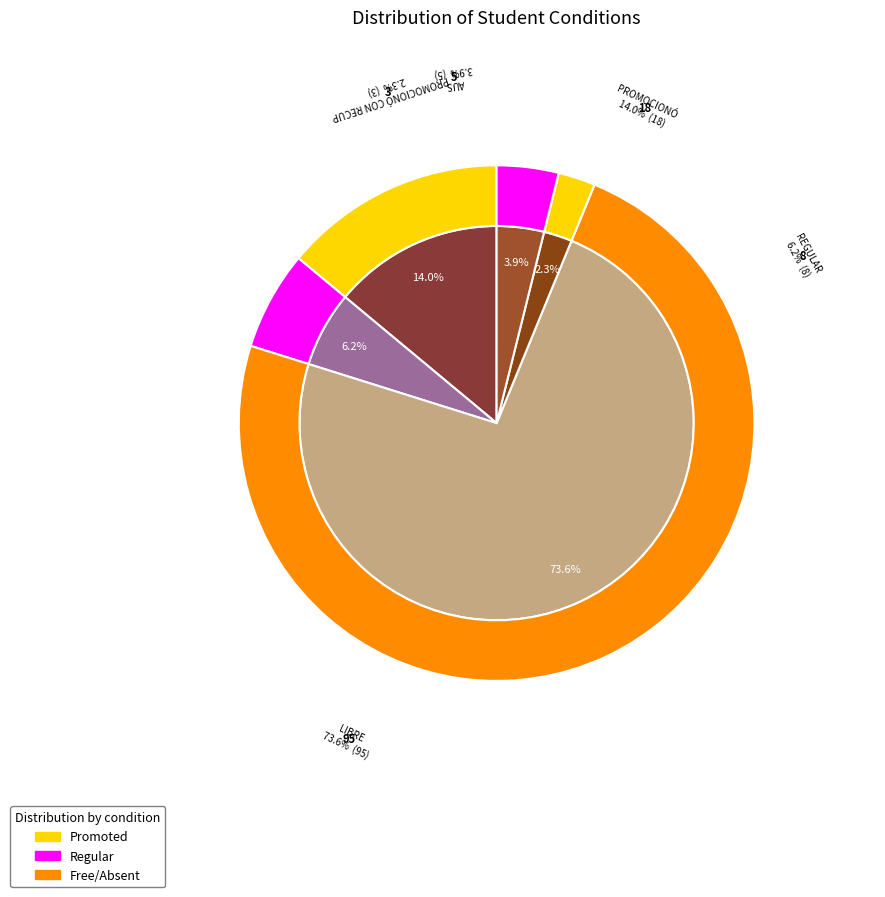

To the nearest percent, what is the average slice percentage?

20%